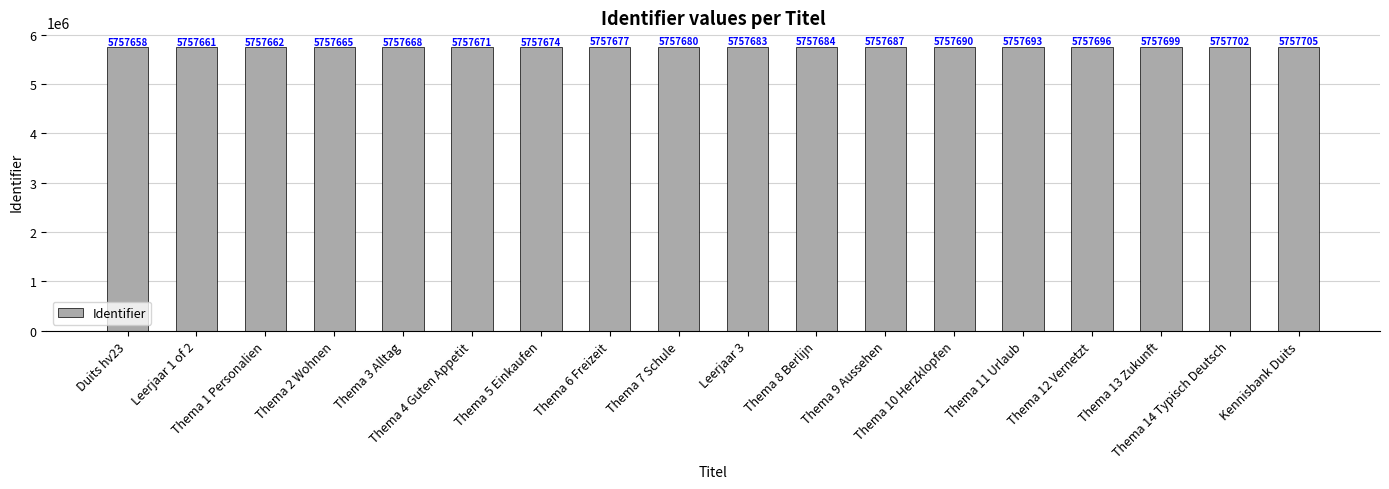

Which has a higher value, Thema 8 Berlijn or Thema 7 Schule?

Thema 8 Berlijn